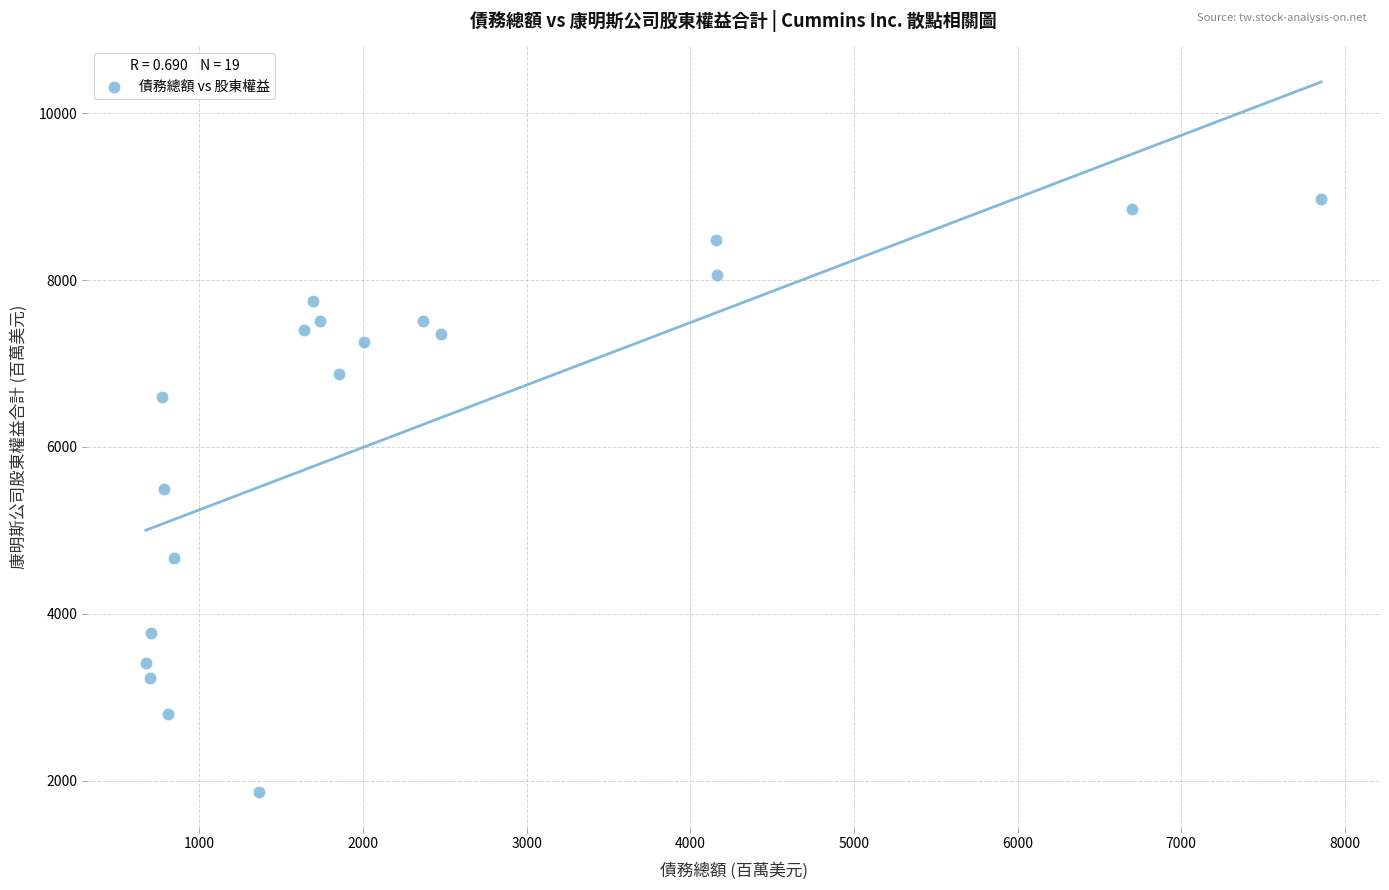

What is the range of Y values (max minus min)?

7111